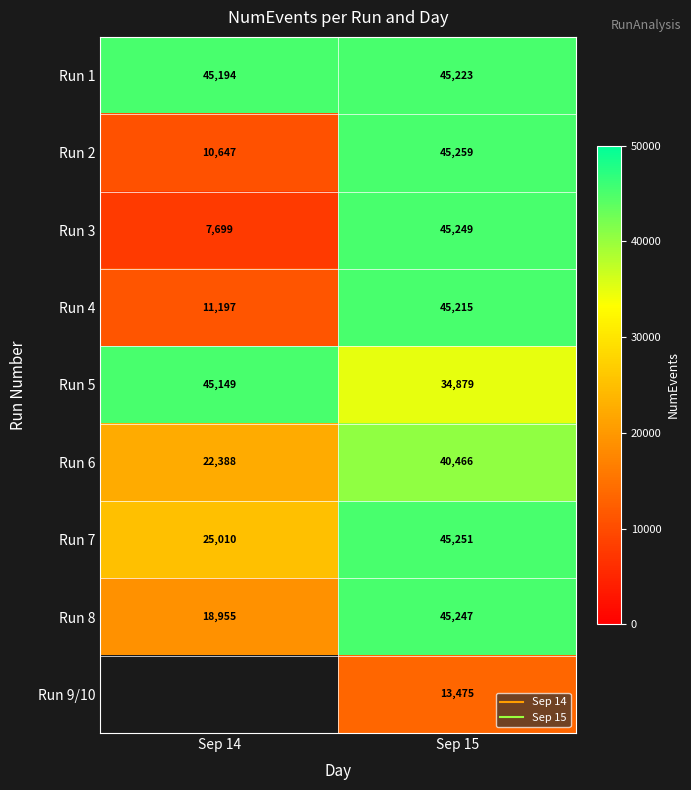

How many Run 8 values are between 18955 and 45247?

2